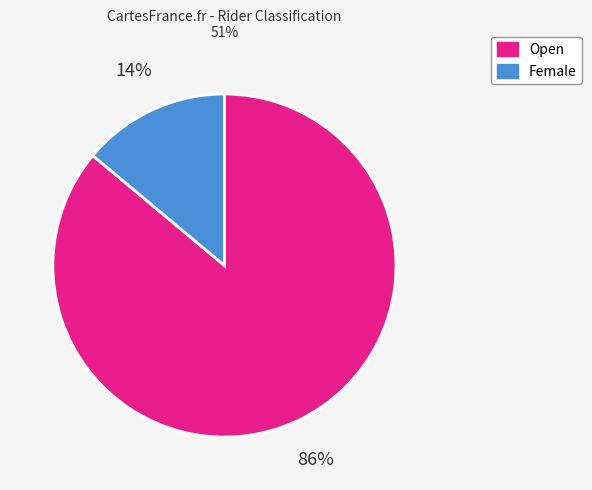

Do Open and Female together represent more than half of the pie?

Yes